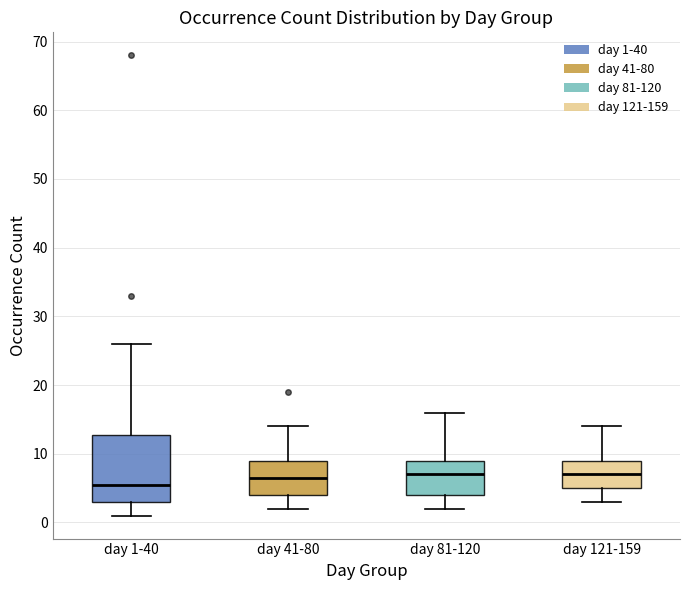

Reading left to right, read every box against the y-axis: the position of its median line, the range the box covers, and the ends of its whiskers. The values are not printed on the chart, so give them approximately, as read against the axis.

day 1-40: median 6, box 3 to 13, whiskers 1 to 26
day 41-80: median 7, box 4 to 9, whiskers 2 to 14
day 81-120: median 7, box 4 to 9, whiskers 2 to 16
day 121-159: median 7, box 5 to 9, whiskers 3 to 14